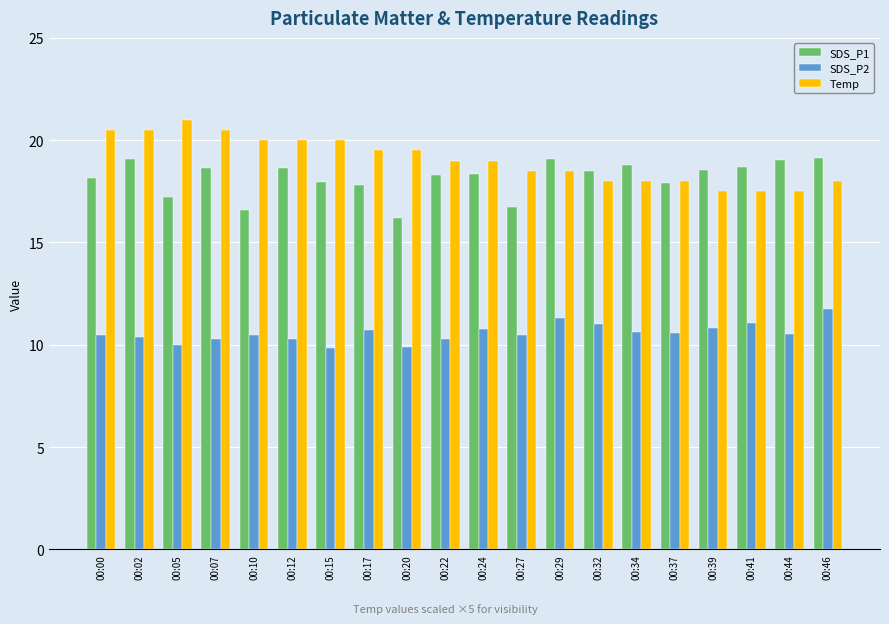

List the series in order of their peak value, lowest first.

SDS_P2, SDS_P1, Temp